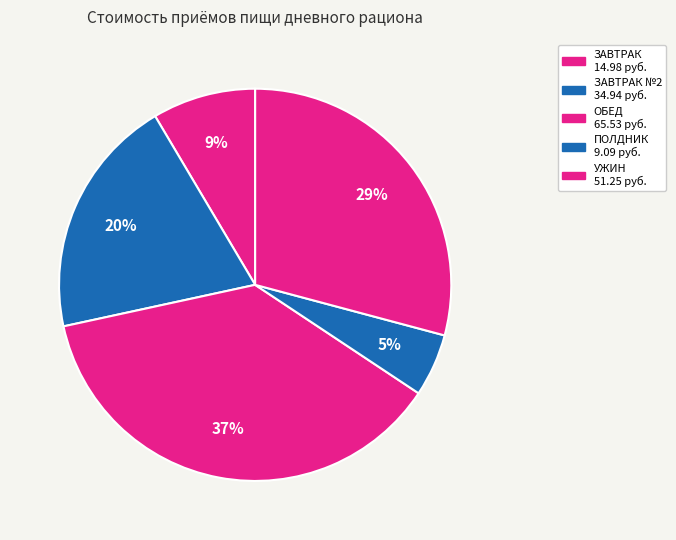

Count the number of slices in the pie.

5